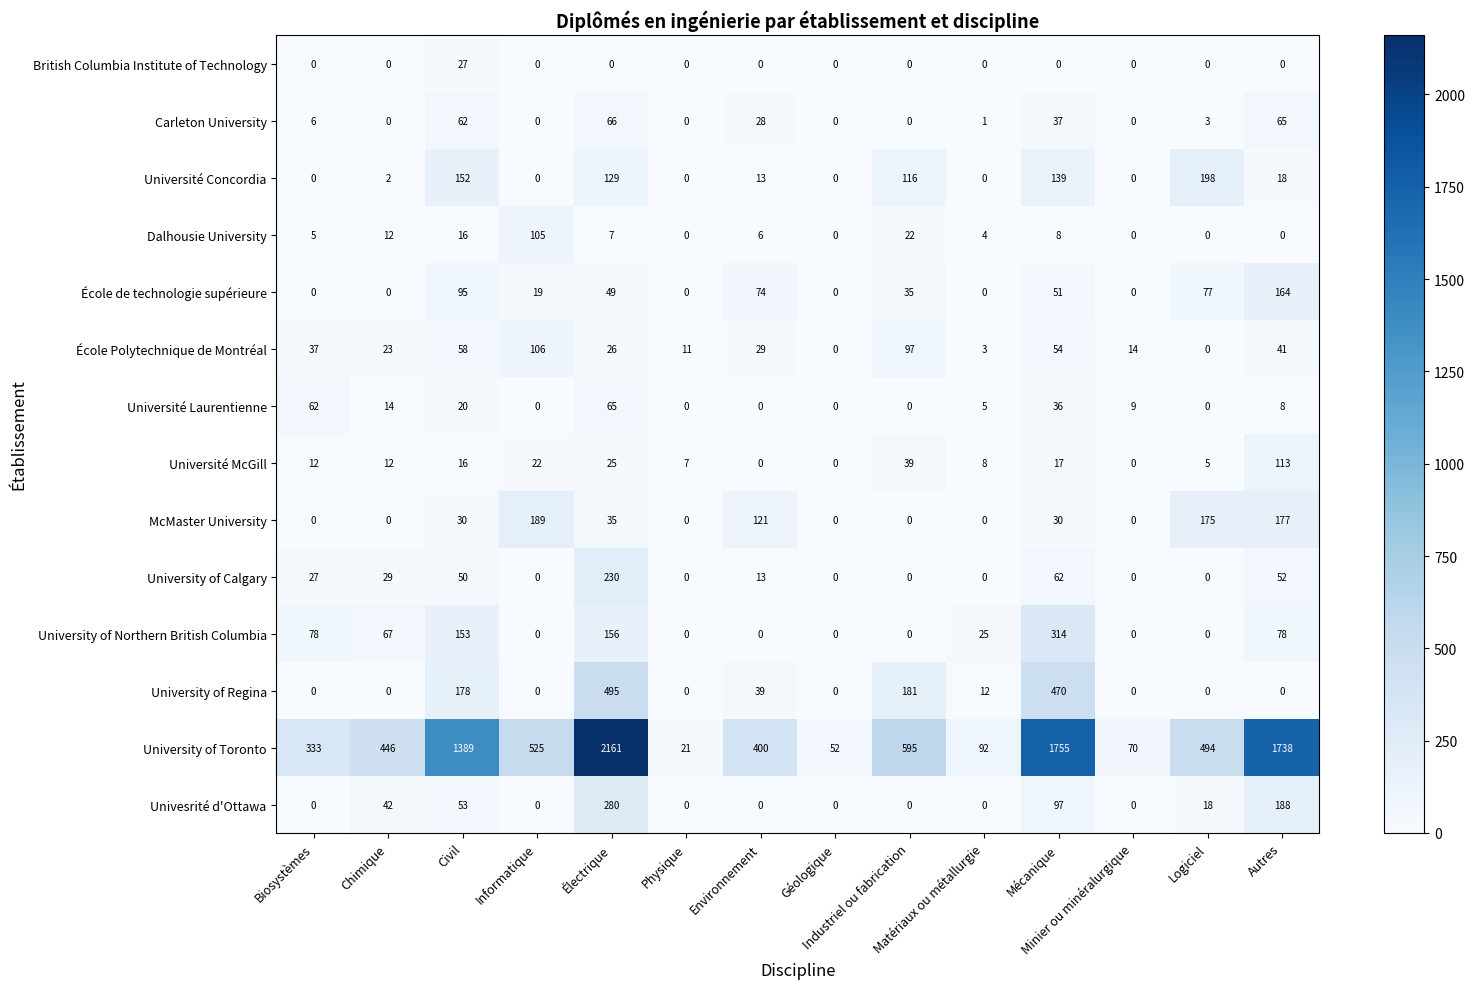

Rank the series by their maximum value, from highest to lowest.

University of Toronto, University of Regina, University of Northern British Columbia, Univesrité d'Ottawa, University of Calgary, Université Concordia, McMaster University, École de technologie supérieure, Université McGill, École Polytechnique de Montréal, Dalhousie University, Carleton University, Université Laurentienne, British Columbia Institute of Technology